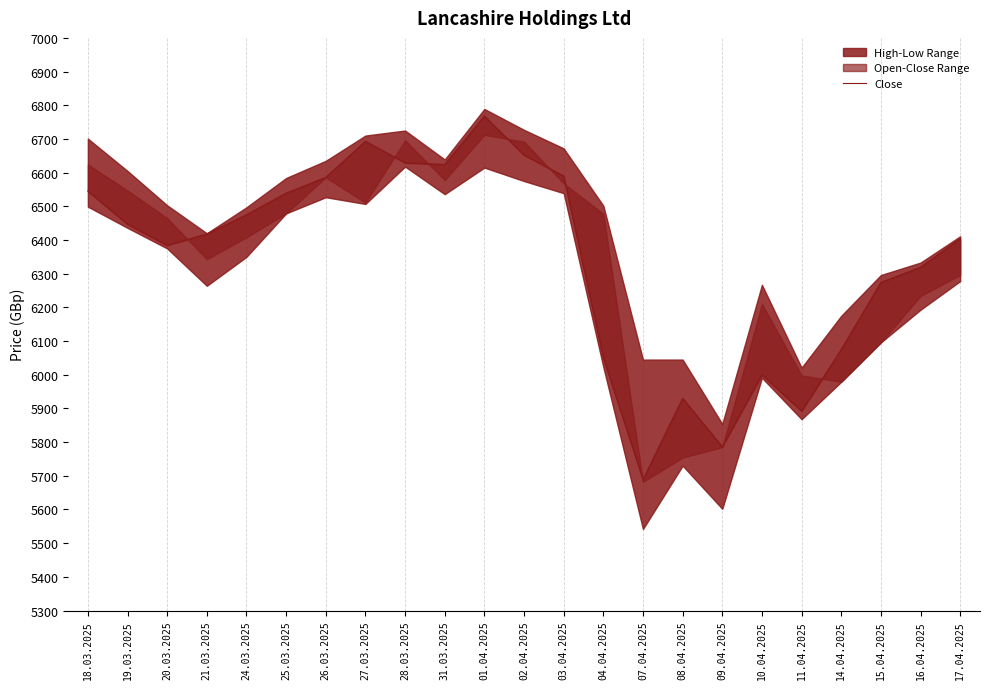

Which label corresponds to the smallest value in the chart?

07.04.2025